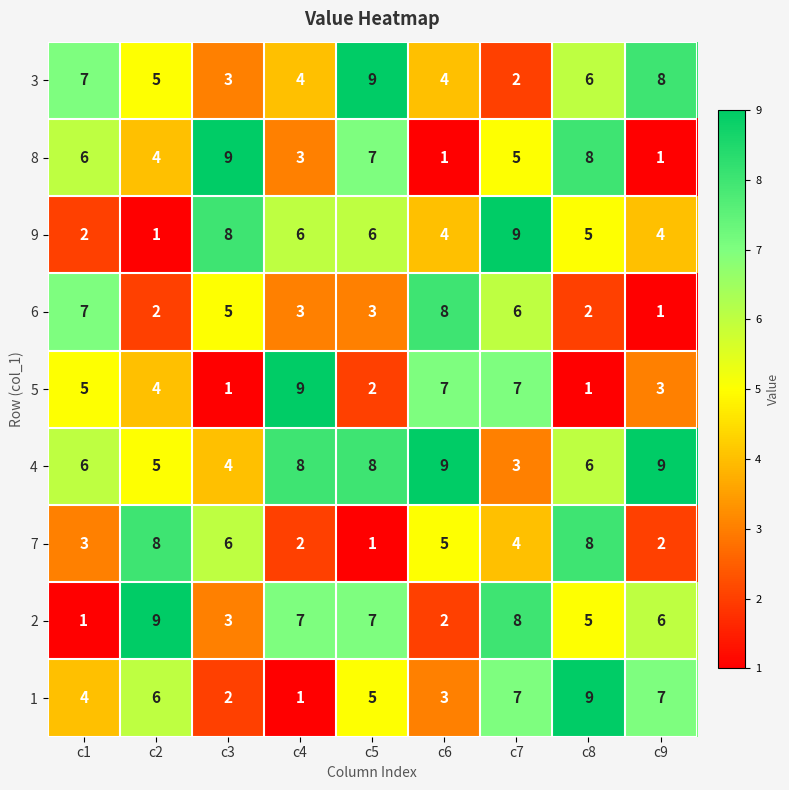

What is the sum of the 4 values at c2 and c1?

11